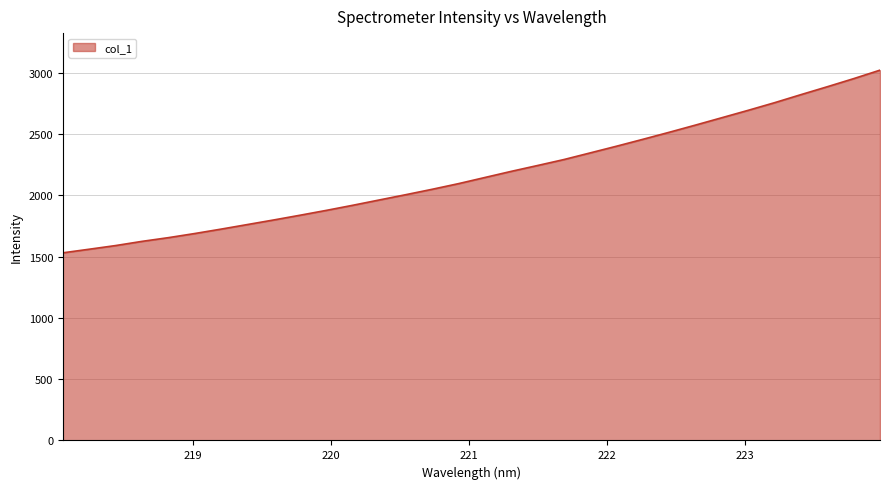

What is the difference between the maximum and minimum values?

1490.4